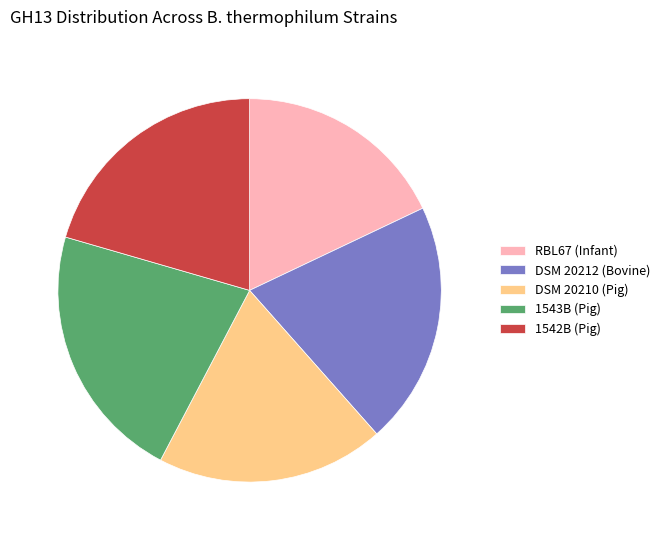

Approximately how many times larger is the value at 1542B (Pig) compared to RBL67 (Infant)?

1.1